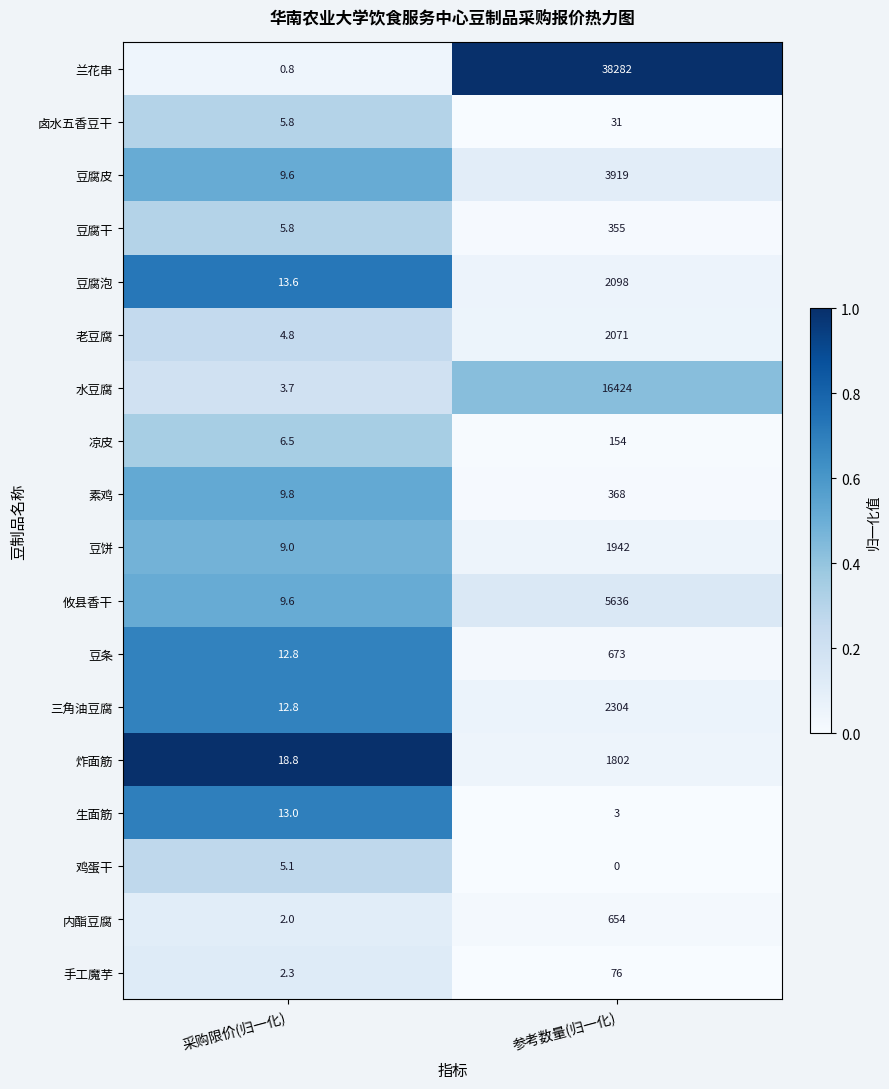

At how many categories does at least one series exceed 0?

2